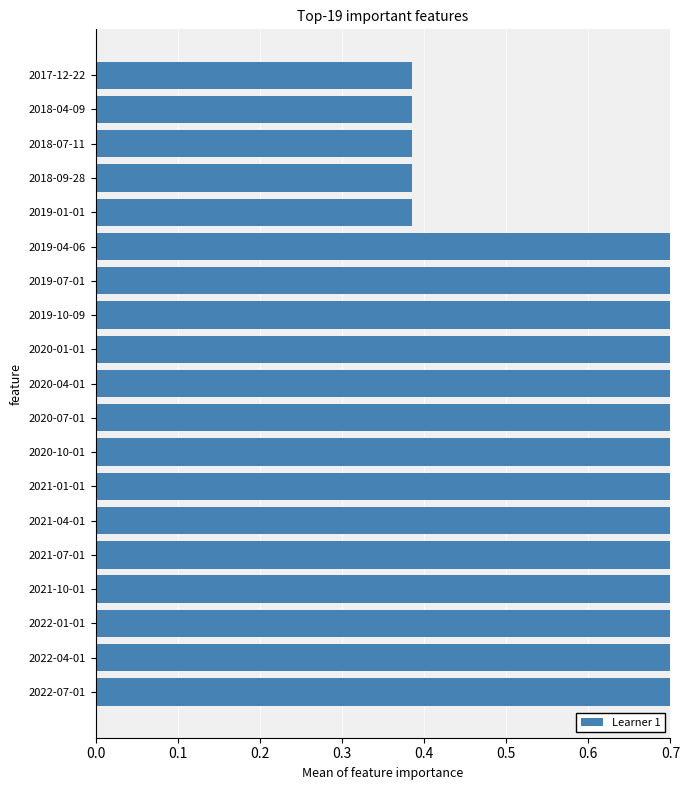

What is the difference between the maximum and minimum values?

0.6